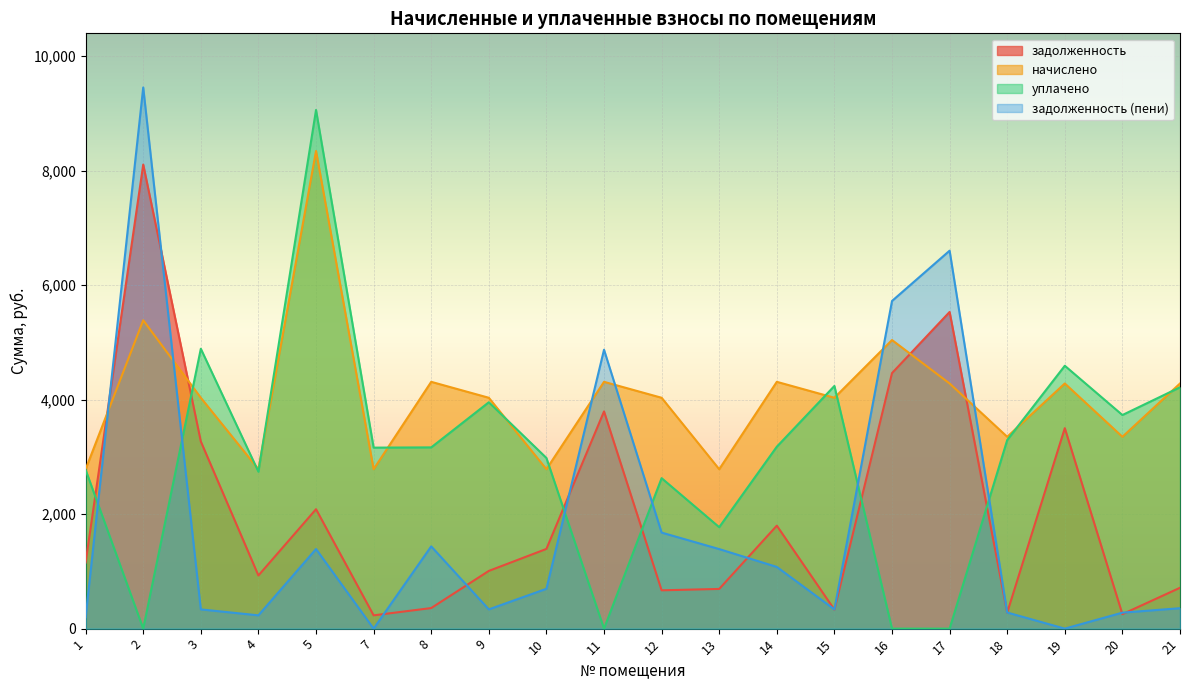

What are all the series names shown in the legend?

задолженность, начислено, уплачено, задолженность (пени)